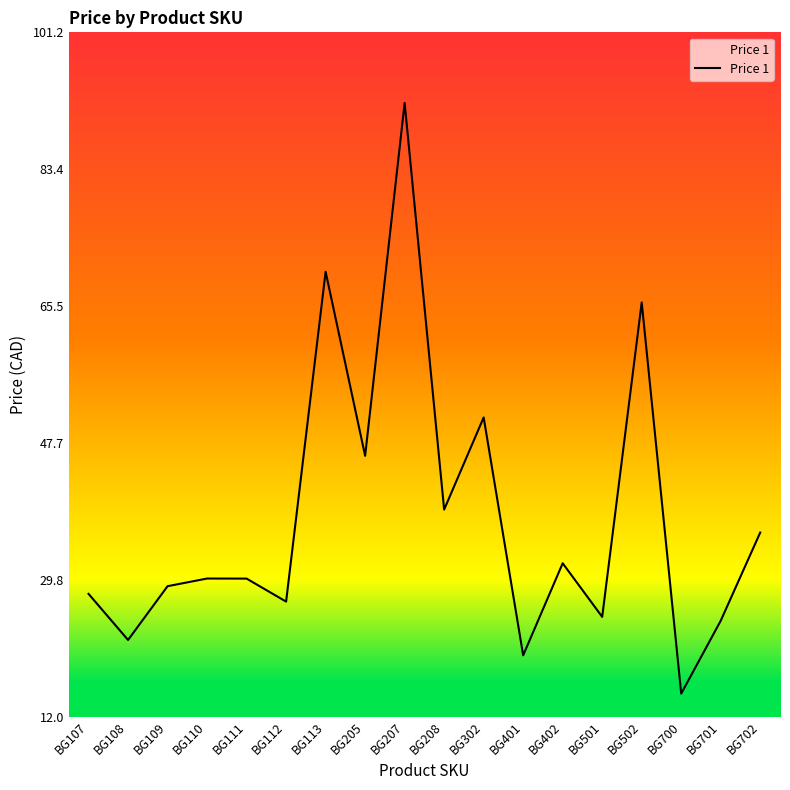

Which category has the highest value across all series?

BG207